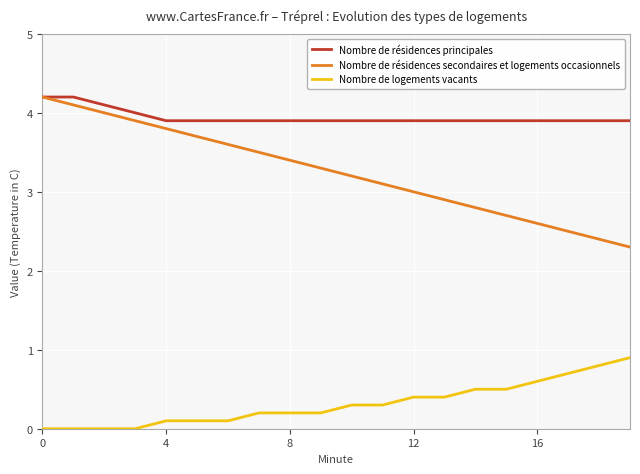

Which series has the widest spread of values?

Nombre de résidences secondaires et logements occasionnels